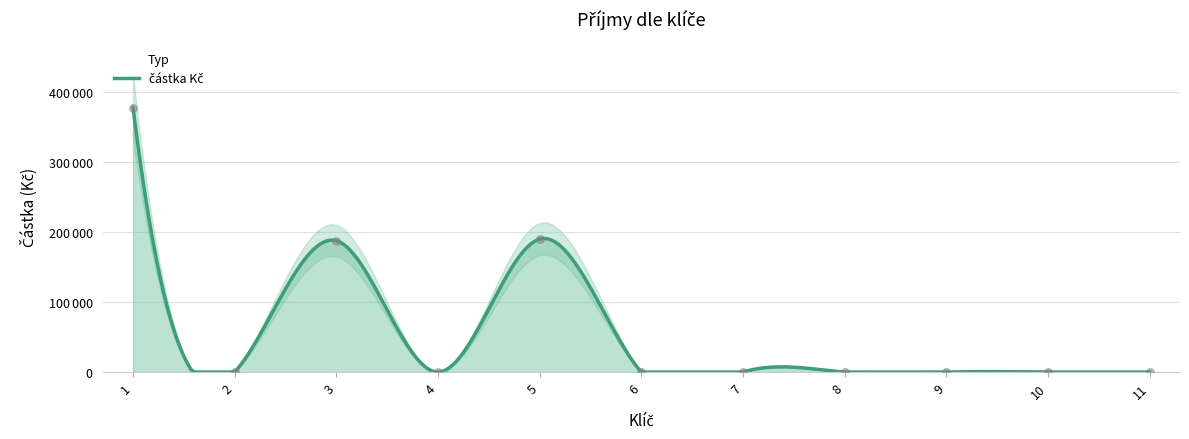

Between 8 and 3, which is larger?

3